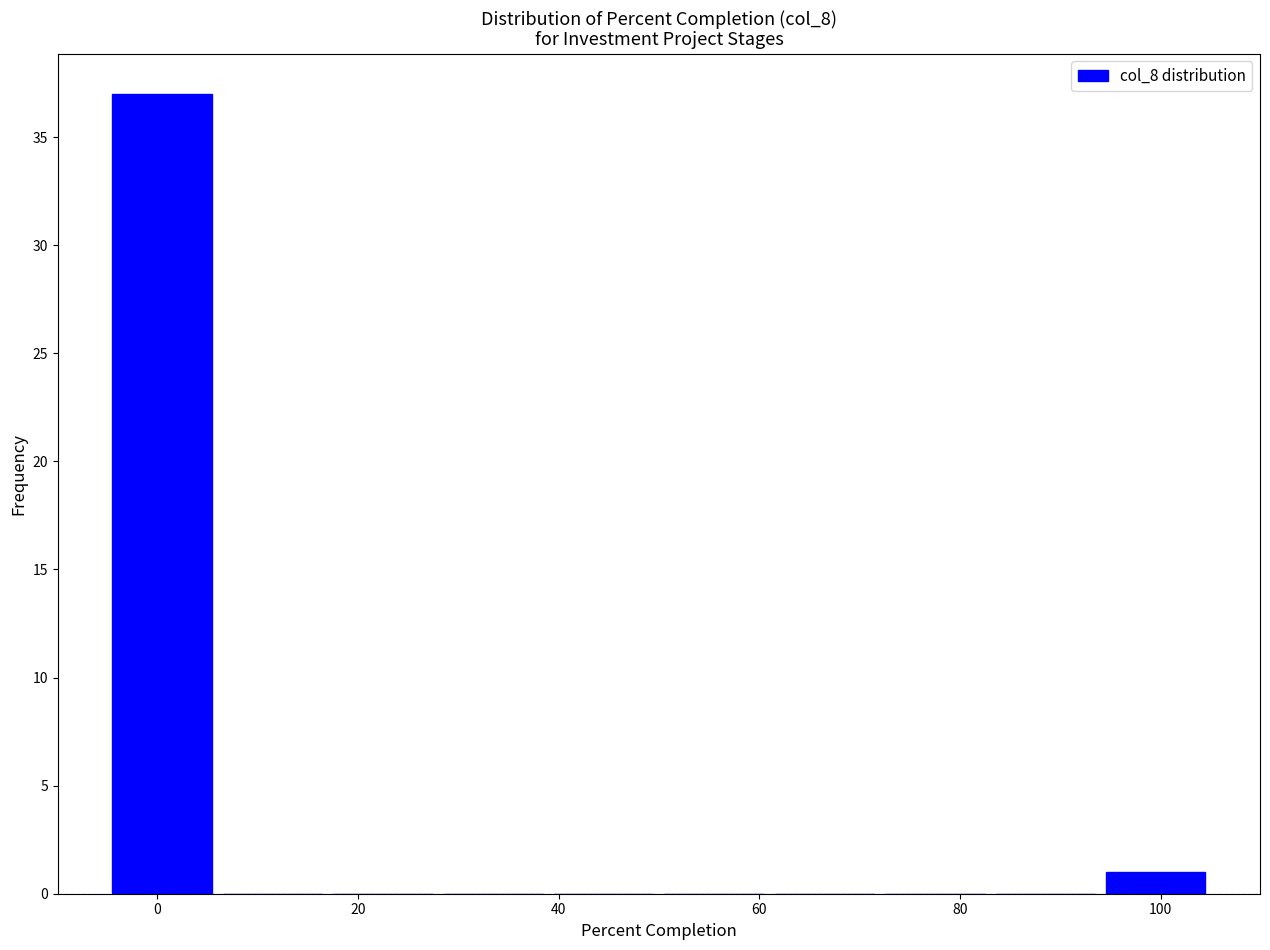

Reading left to right, transcribe this chart: for each bar, give the range it covers on the x-axis and its height. Neither the bar edges nor the heights are printed on the chart, so give them approximately, as read against the axes.

-5 to 6: 37
6 to 17: 0
17 to 28: 0
28 to 39: 0
39 to 50: 0
50 to 61: 0
61 to 72: 0
72 to 83: 0
83 to 94: 0
94 to 105: 1